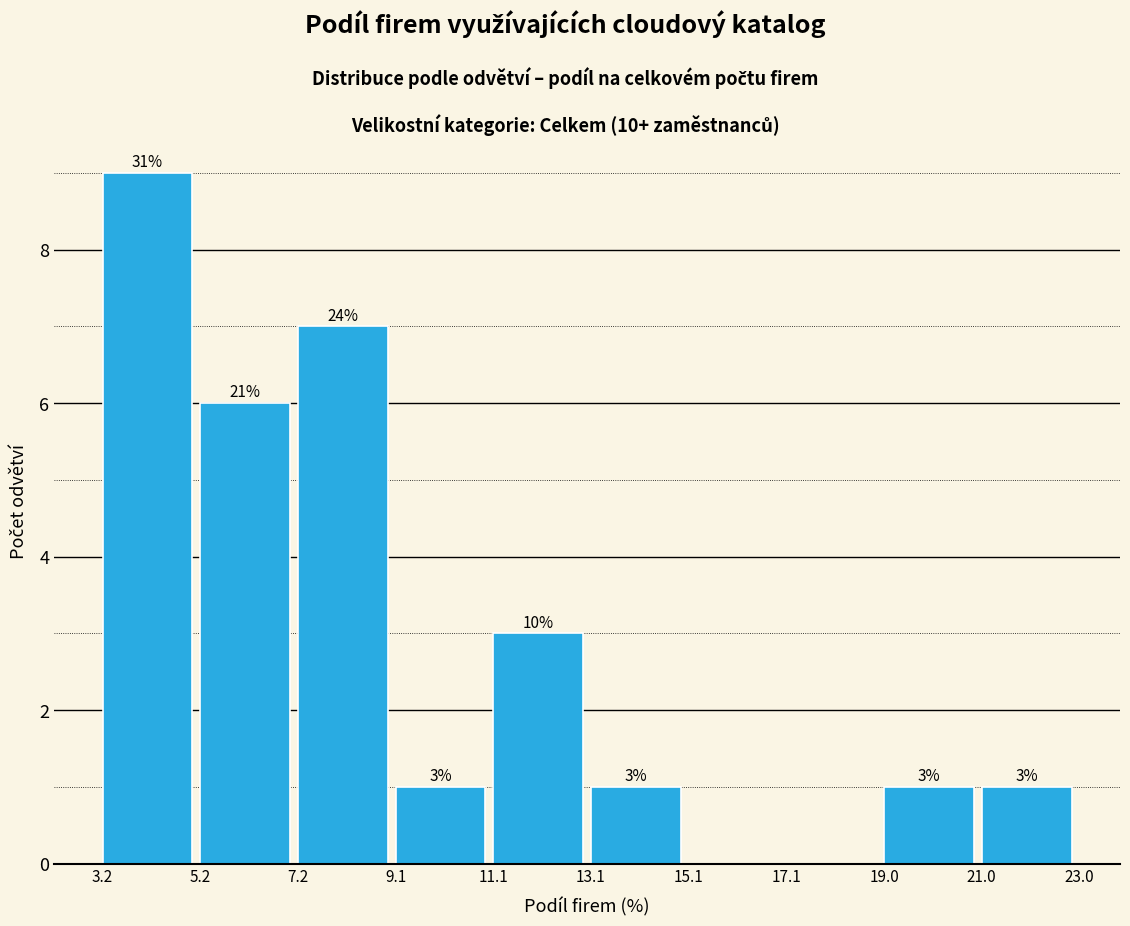

Which range on the x-axis has the tallest bar?

3.2 to 5.2